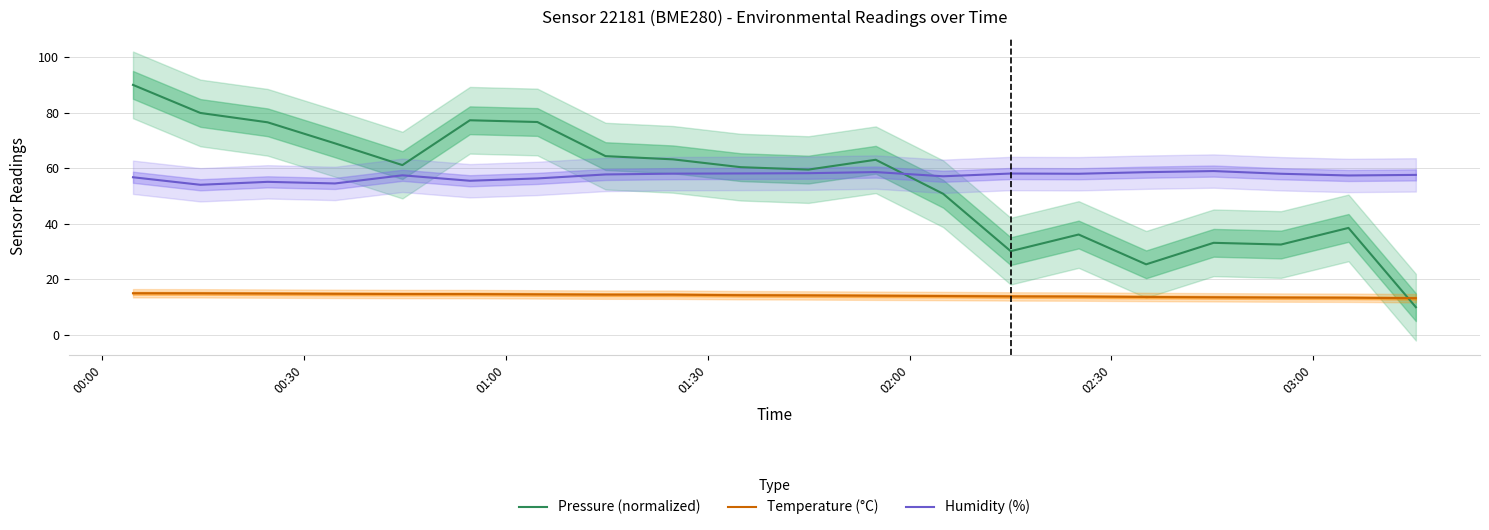

How many interior local peaks does the Humidity (%) series have?

5